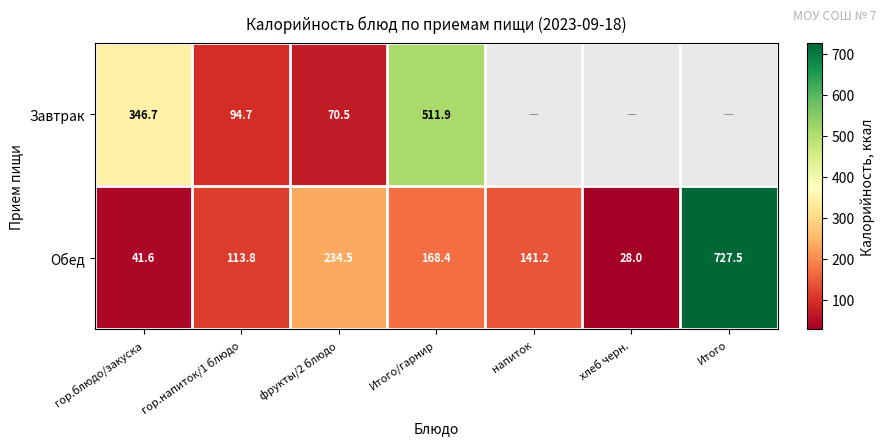

At which label does Обед reach its minimum?

хлеб черн.